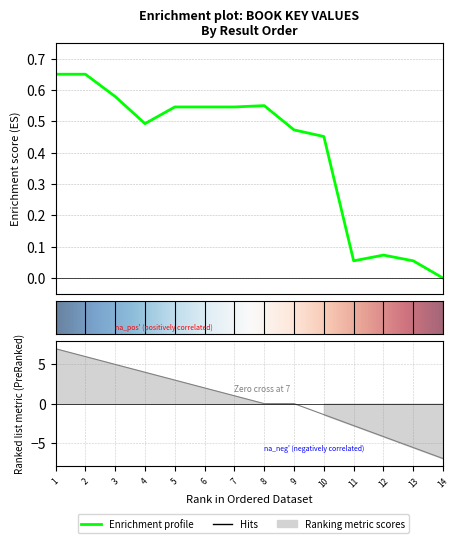

What is the value of the 10th point from the left?

0.5